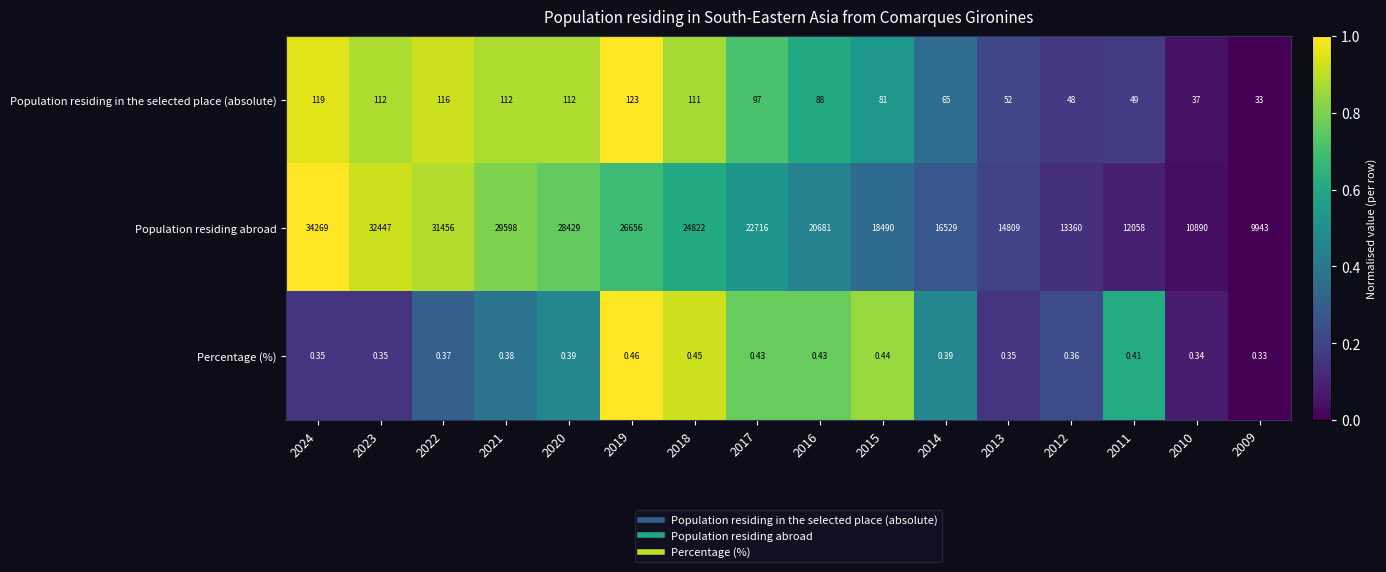

Is the value of Percentage (%) at 2023 greater than the value of Population residing abroad at 2011?

No